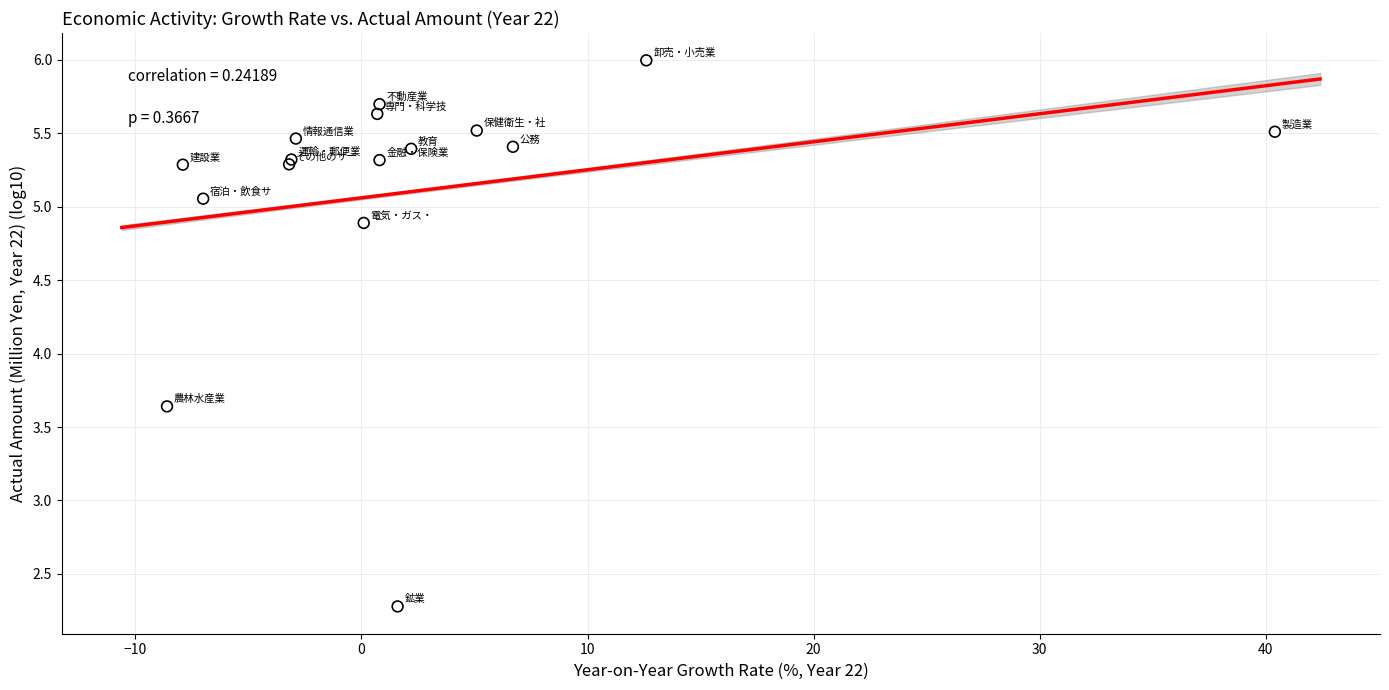

What Y value in the scatter plot is closest to 4?

3.6